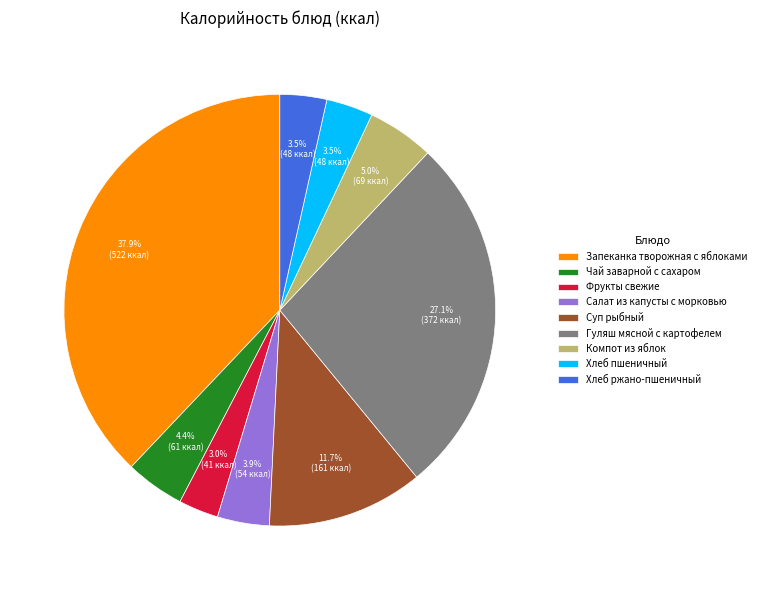

Count the number of slices in the pie.

9